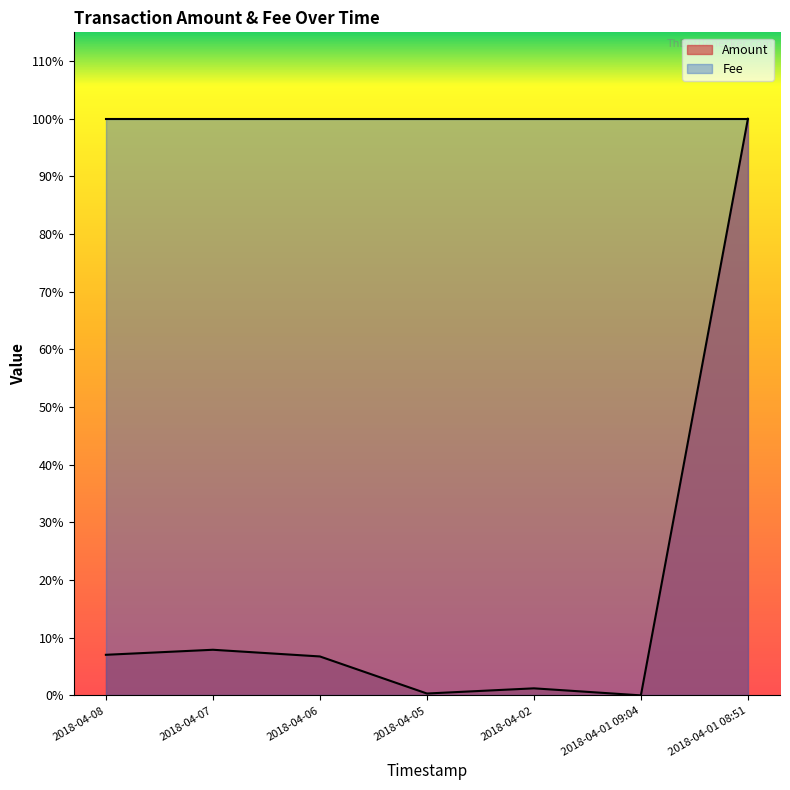

How many interior local valleys (lower than both neighbors) does the data have?

2